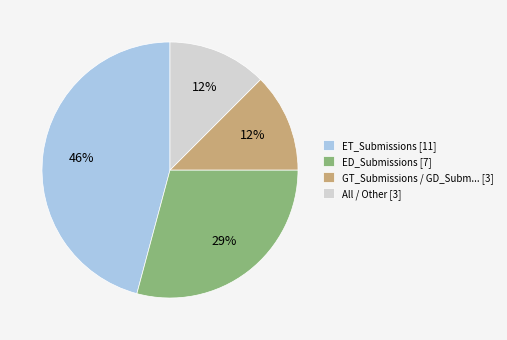

How many slices are in this pie chart?

4